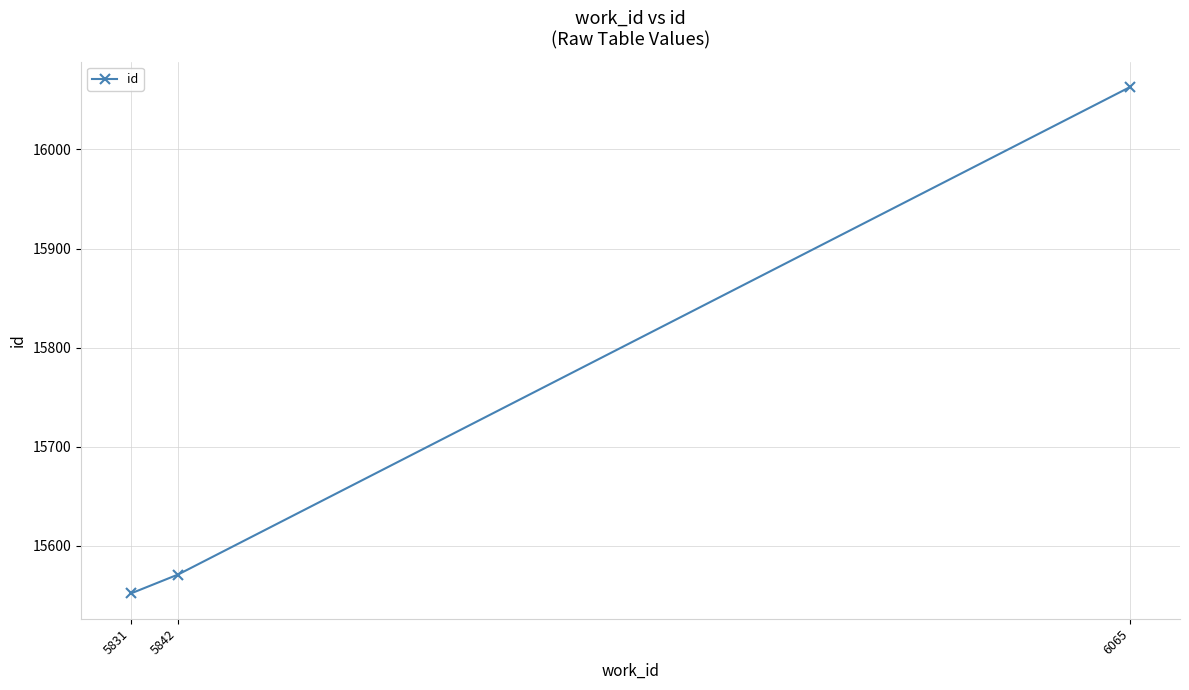

Rank the categories by value from lowest to highest.

5831, 5842, 6065